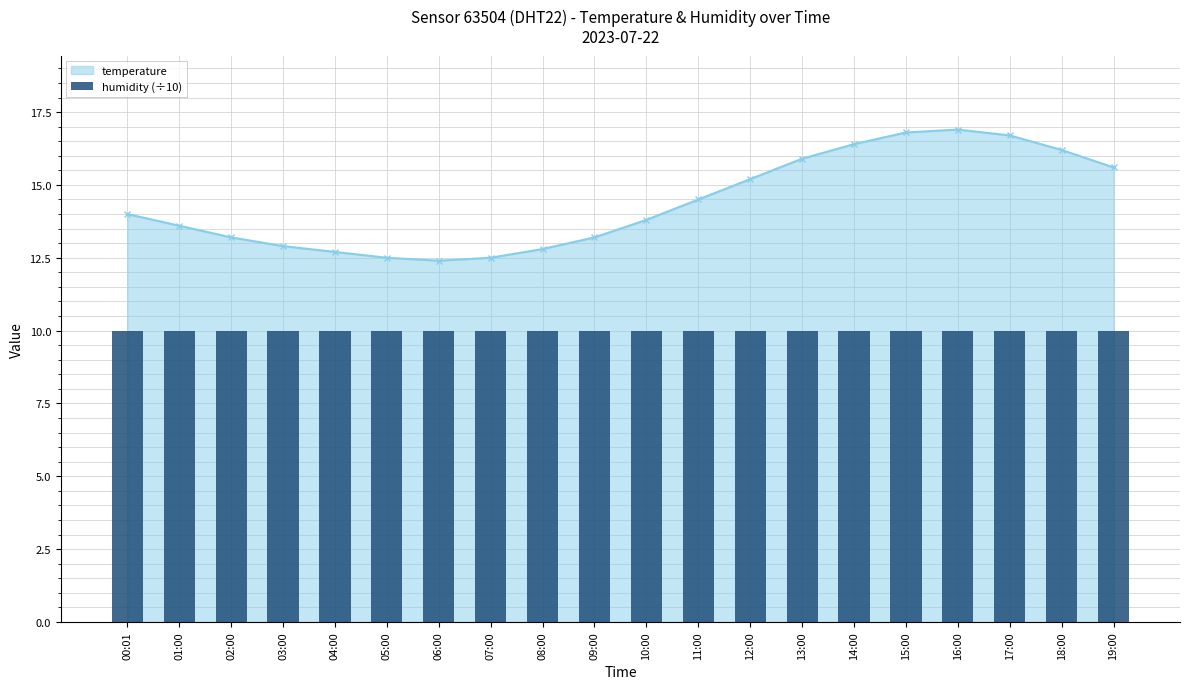

What is the sum of the values at 12:00 and 19:00?

30.8